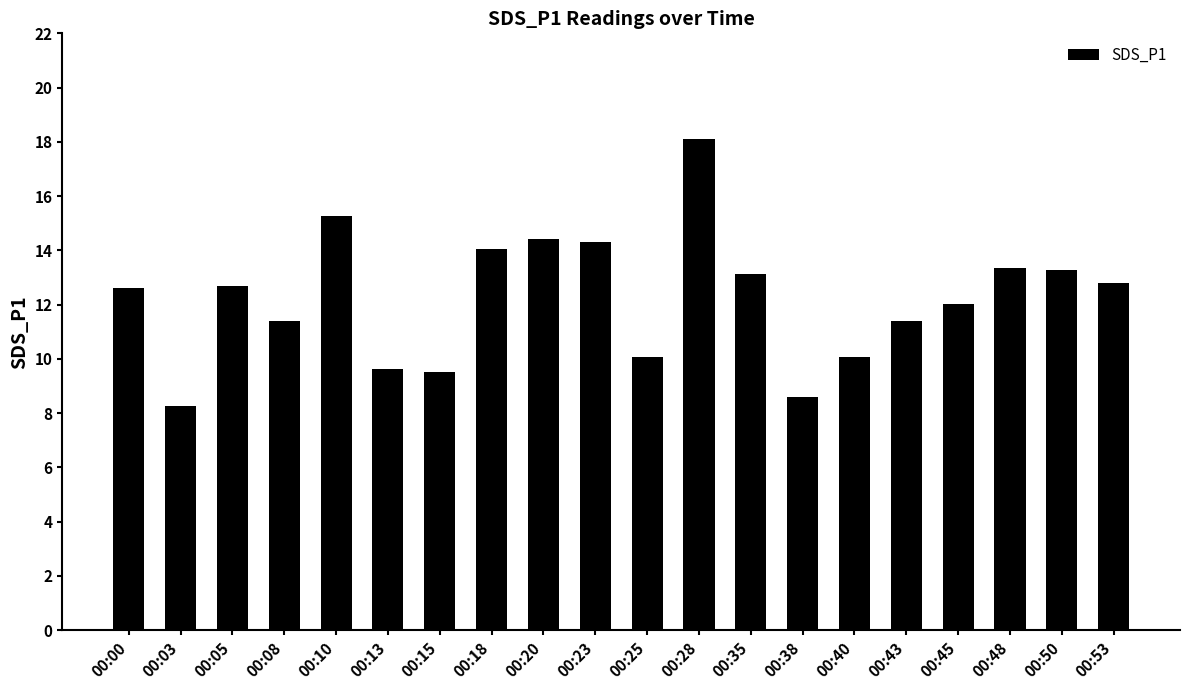

What is the maximum value shown in the chart?

18.1